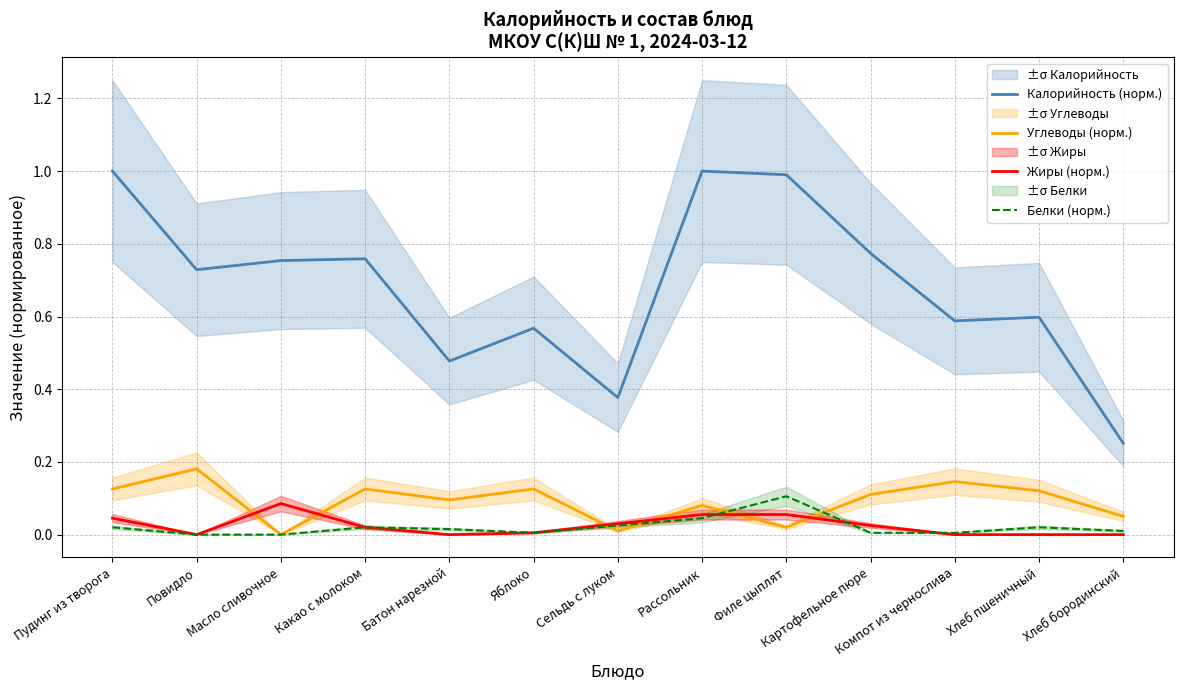

How many positive values does the Углеводы (норм.) series have?

12